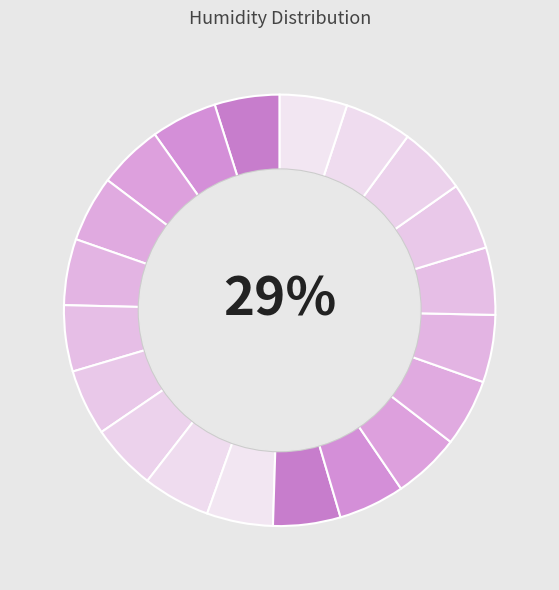

To the nearest percent, what portion does 1:30 represent?

5%